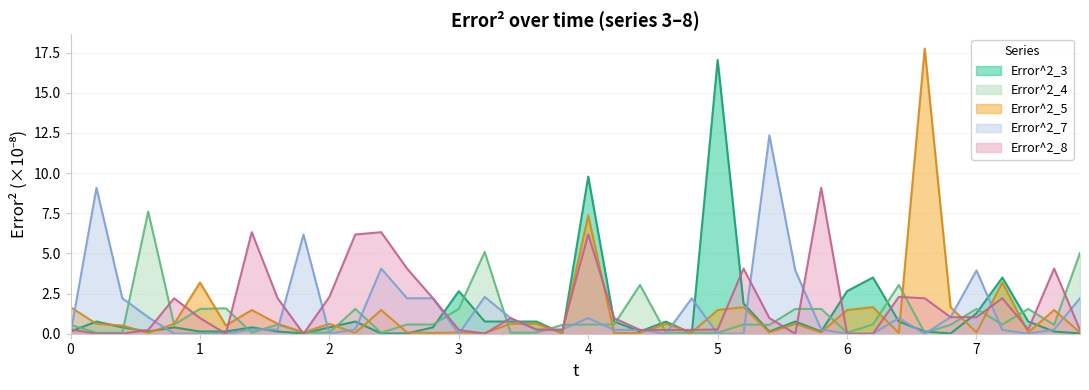

What is the sum of all Error^2_7 values?

60.4